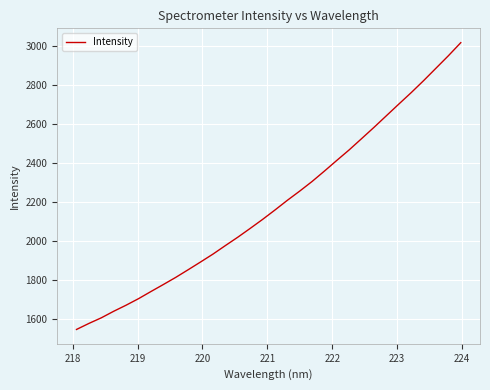

What is the maximum value shown in the chart?

3019.4